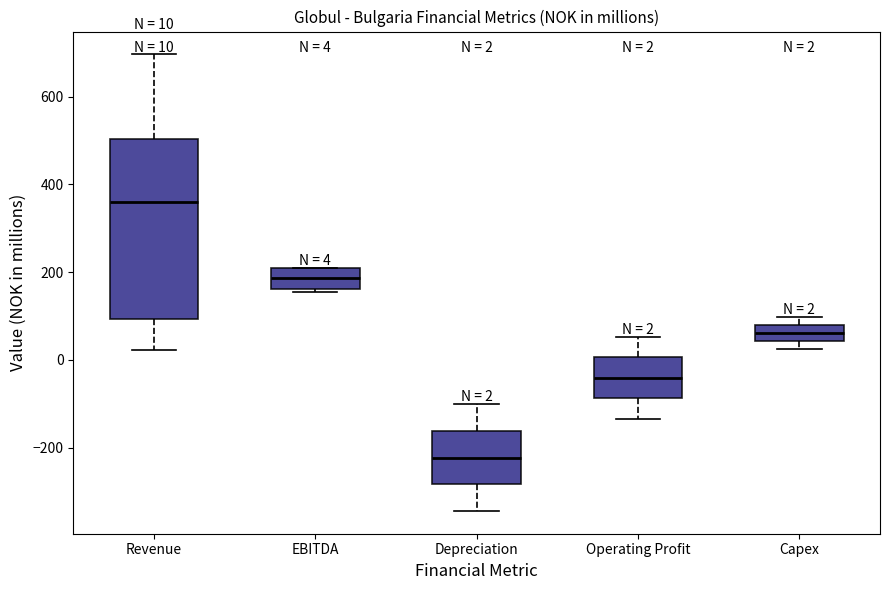

Which box's median line is the highest?

Revenue